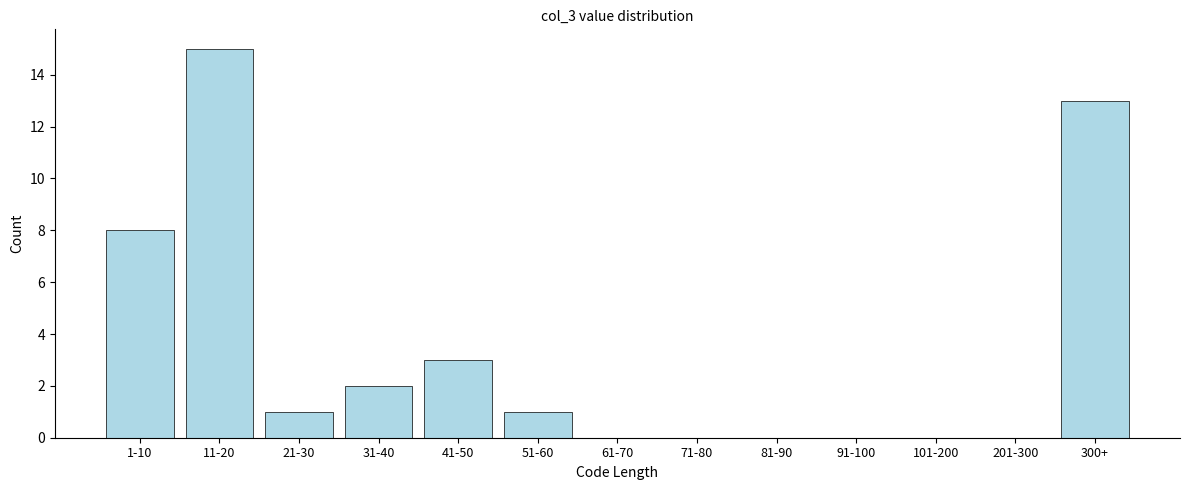

Reading left to right, extract all data points from this chart.

1-10=8	11-20=15	21-30=1	31-40=2	41-50=3	51-60=1	61-70=0	71-80=0	81-90=0	91-100=0	101-200=0	201-300=0	300+=13